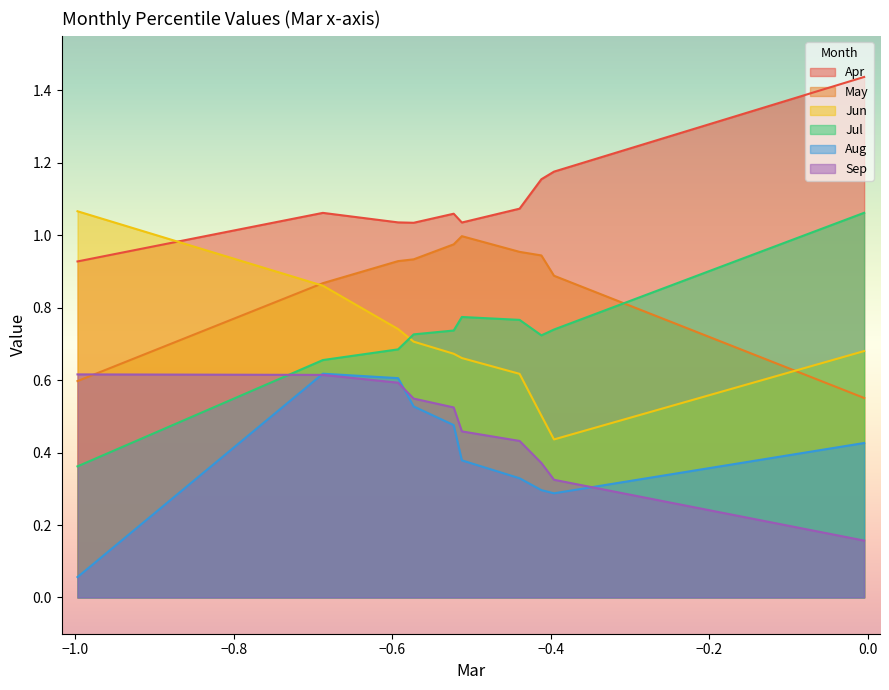

Does the chart display data point markers on the line(s)?

No